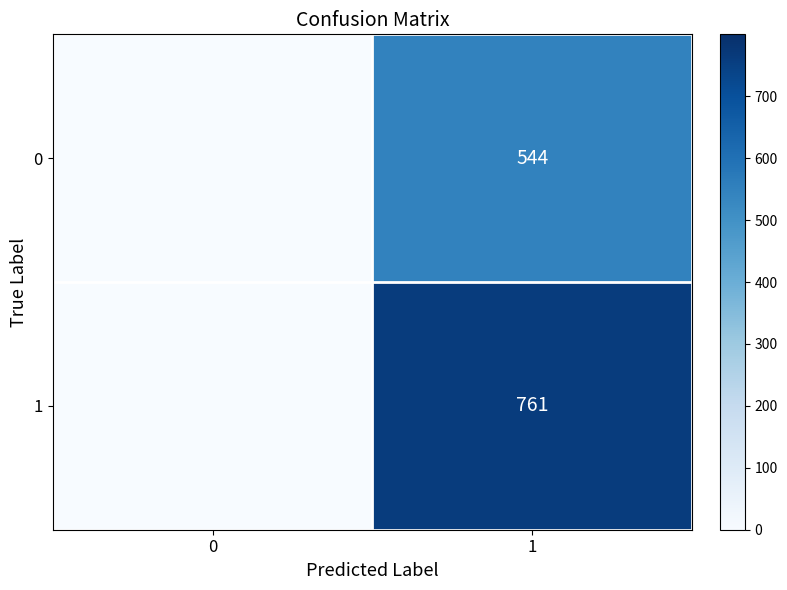

How many distinct data groups are displayed?

2